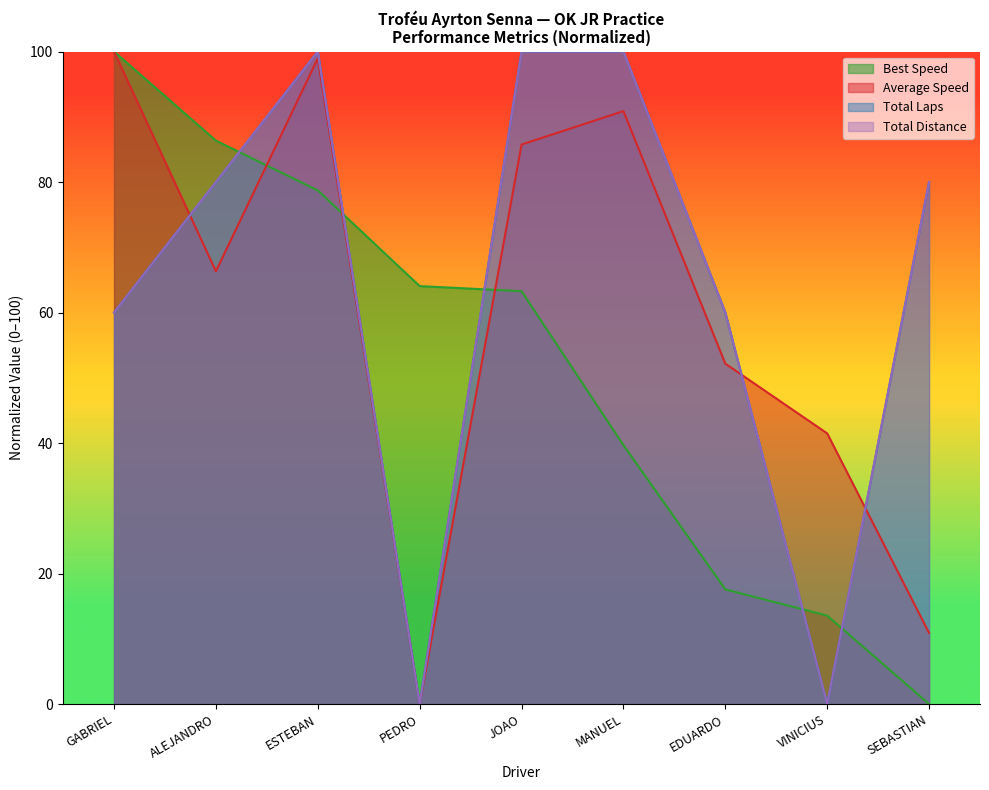

True or false: Total Time has more than 0 points higher than both neighbors.

True